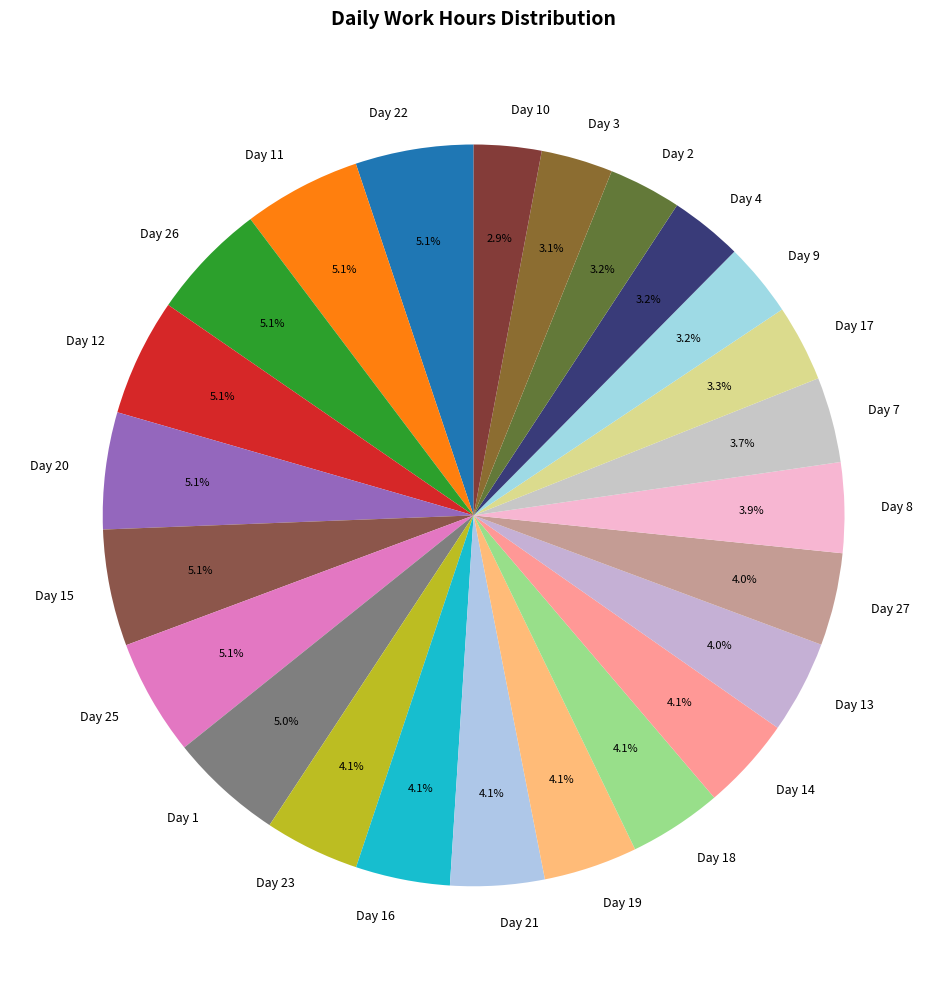

What is the ratio of the value at Day 13 to the value at Day 21?

1.0